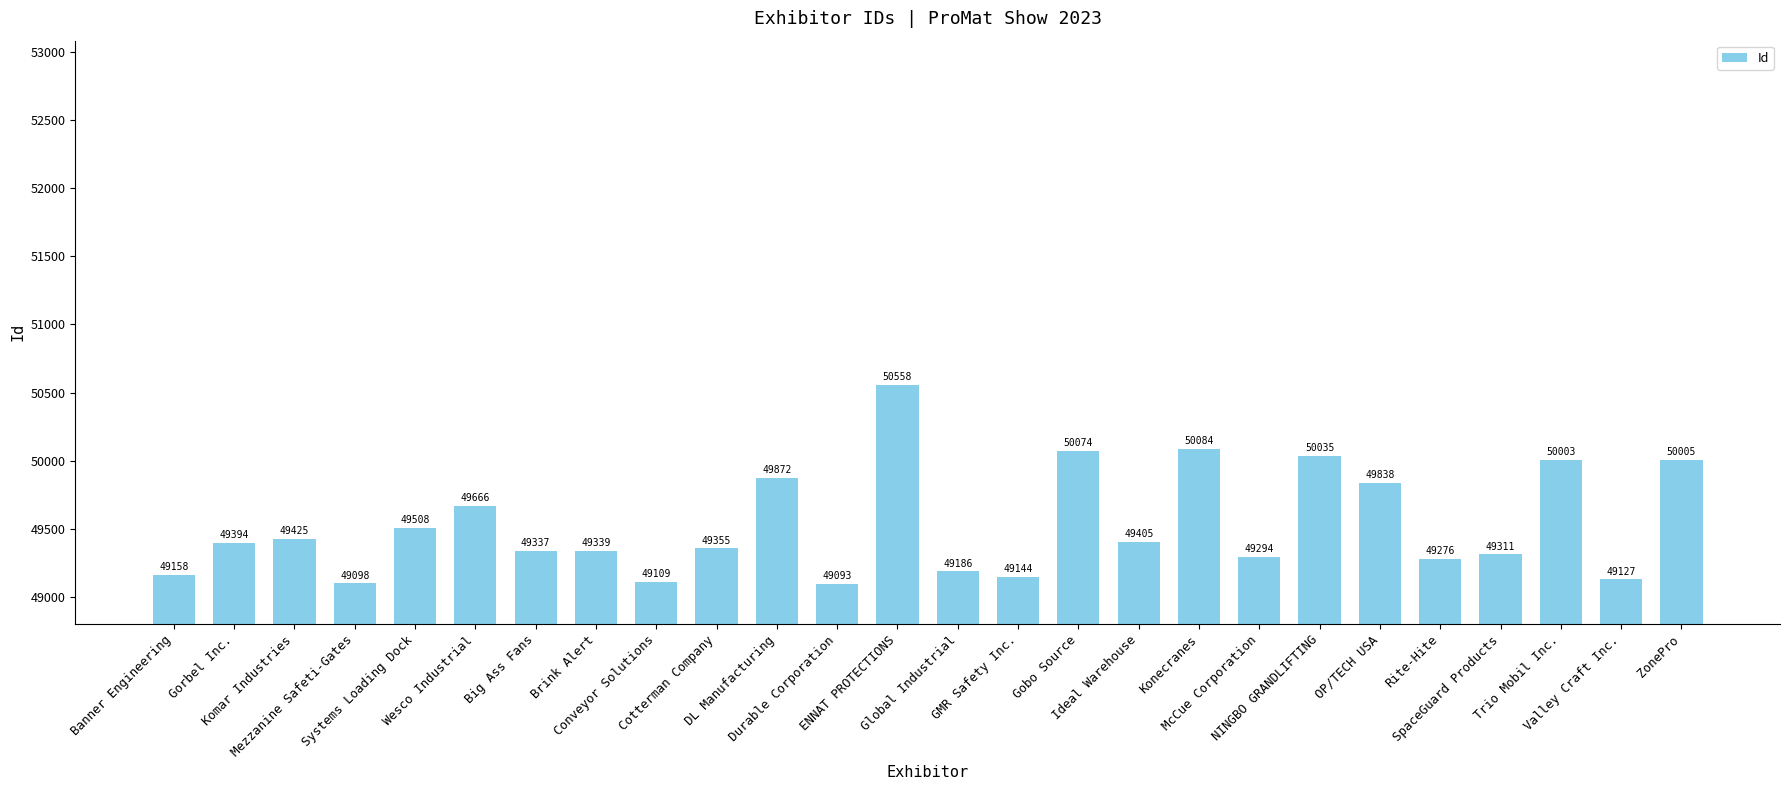

What is the approximate value at GMR Safety Inc., to the nearest 50?

49150